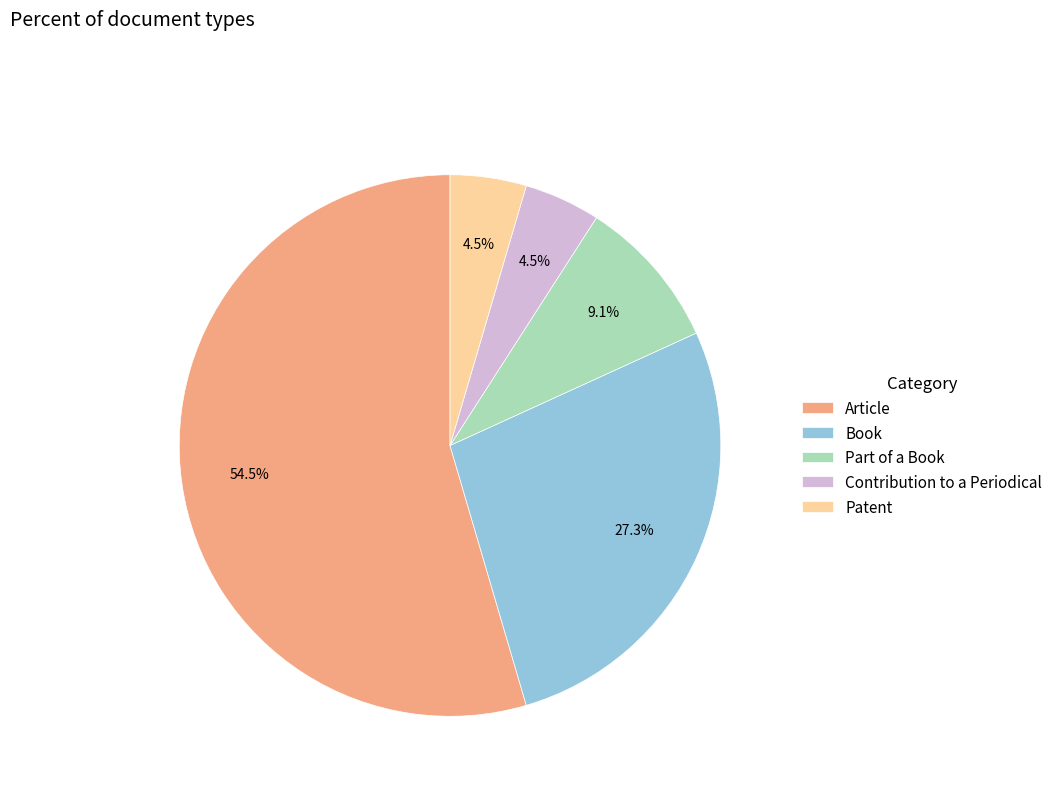

True or false: Book accounts for 27% of the total.

True